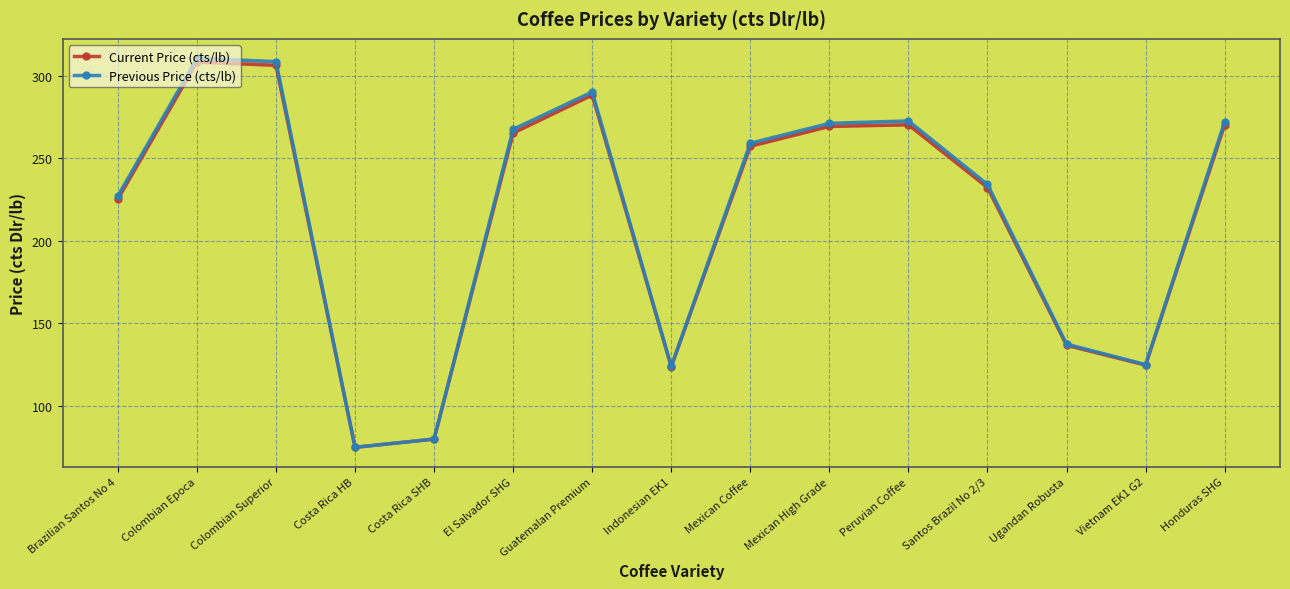

What is the minimum value shown in the chart?

75.0